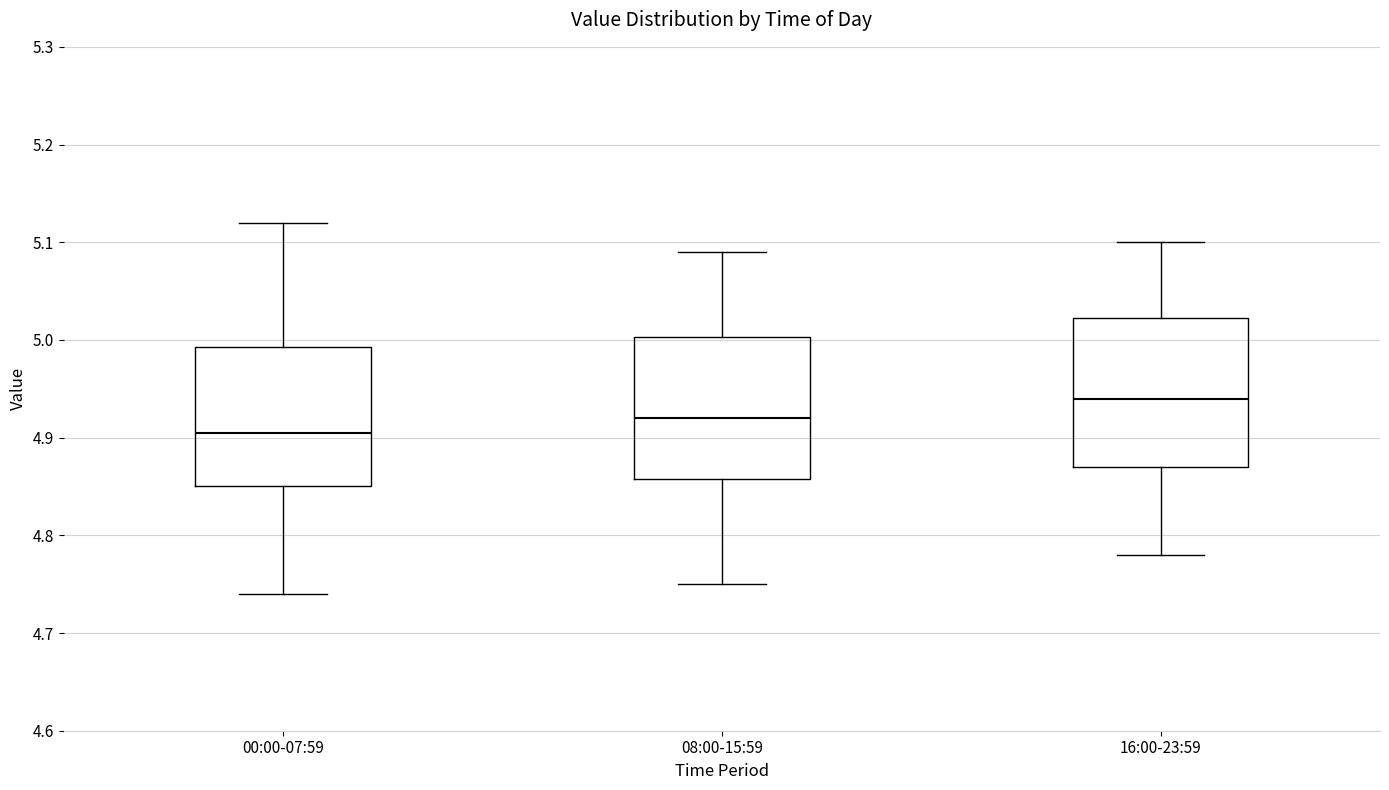

Reading left to right, read every box against the y-axis: the position of its median line, the range the box covers, and the ends of its whiskers. The values are not printed on the chart, so give them approximately, as read against the axis.

00:00-07:59: median 4.91, box 4.85 to 4.99, whiskers 4.74 to 5.12
08:00-15:59: median 4.92, box 4.86 to 5.00, whiskers 4.75 to 5.09
16:00-23:59: median 4.94, box 4.87 to 5.02, whiskers 4.78 to 5.10